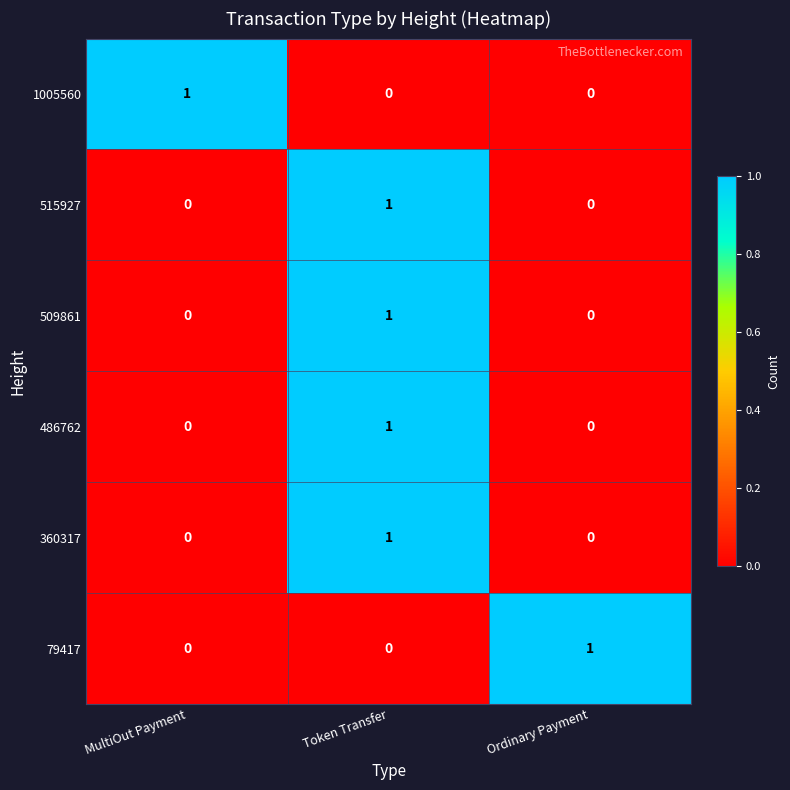

Count the 515927 values in the range 0 to 1.

3